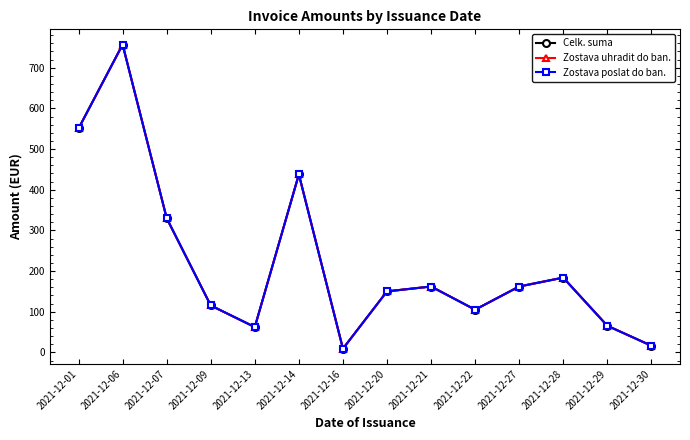

Is this an area chart (filled region under the line)?

No